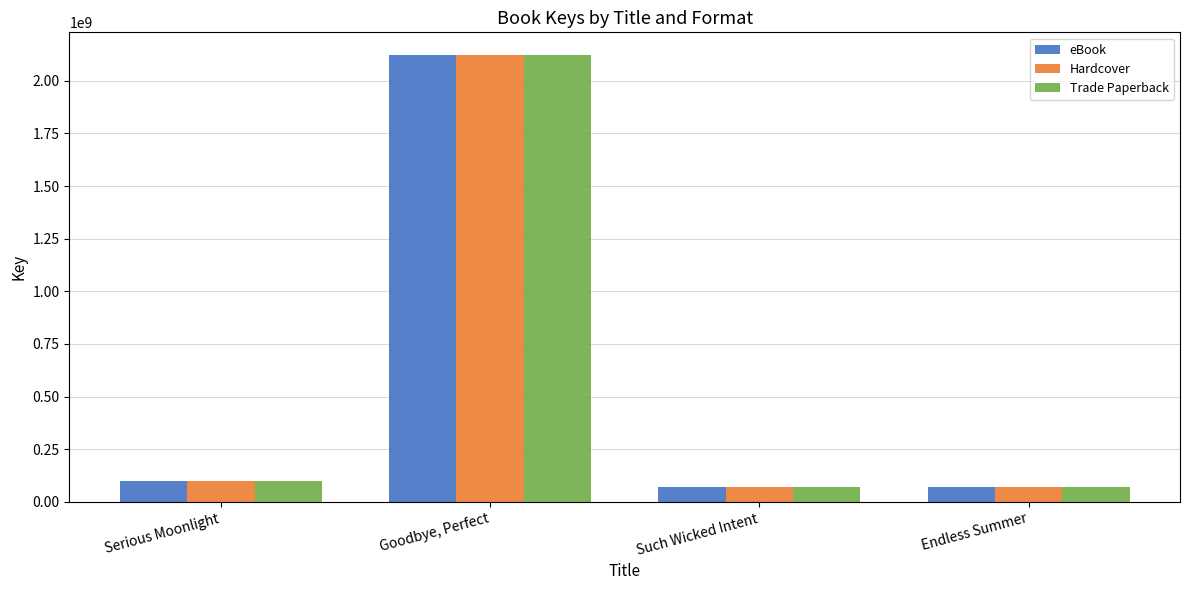

What is the sum of all Hardcover values?

2363509492